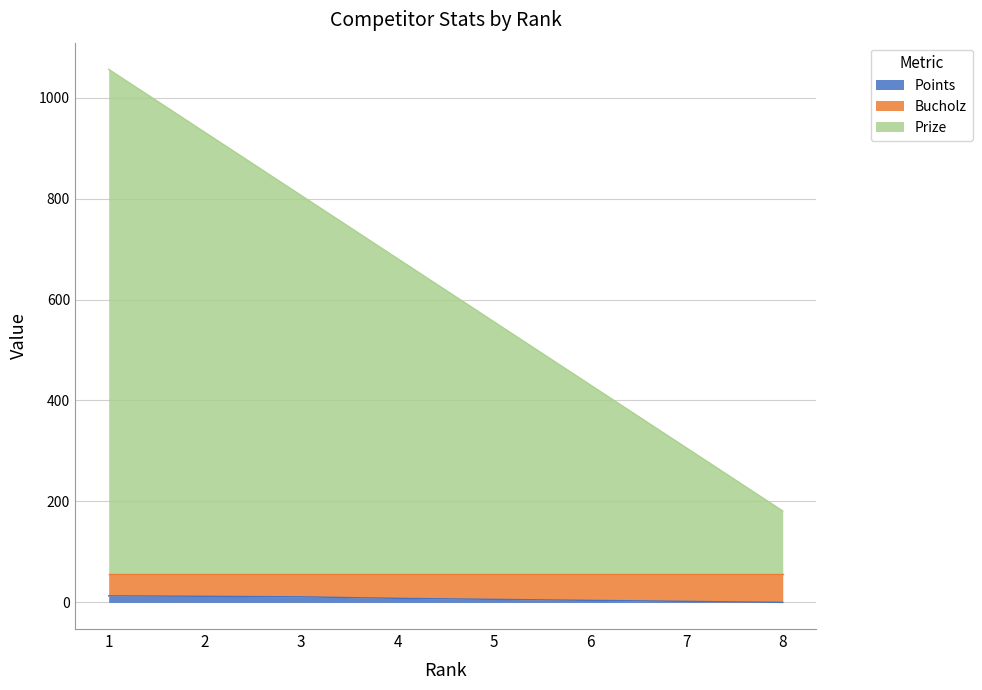

Is it true that Points equals 6 at 6?

False